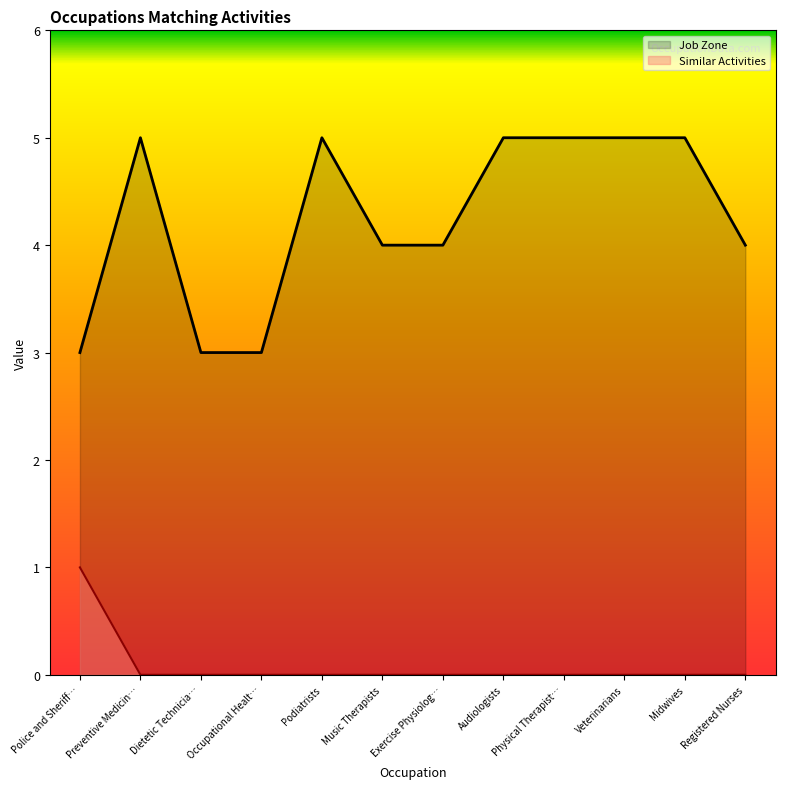

True or false: Similar Activities and Job Zone cross at least once.

False